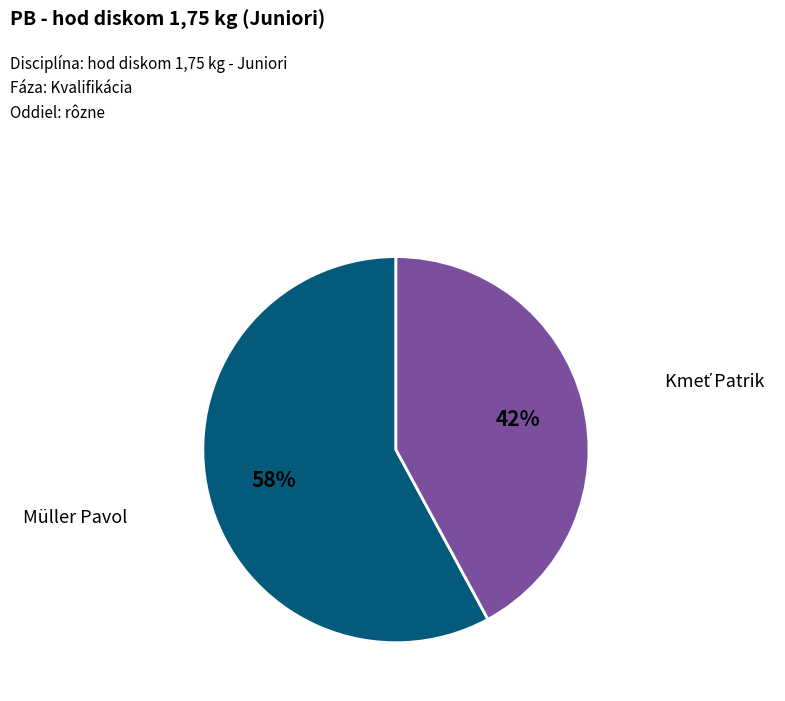

To the nearest percent, what is the average slice percentage?

50%